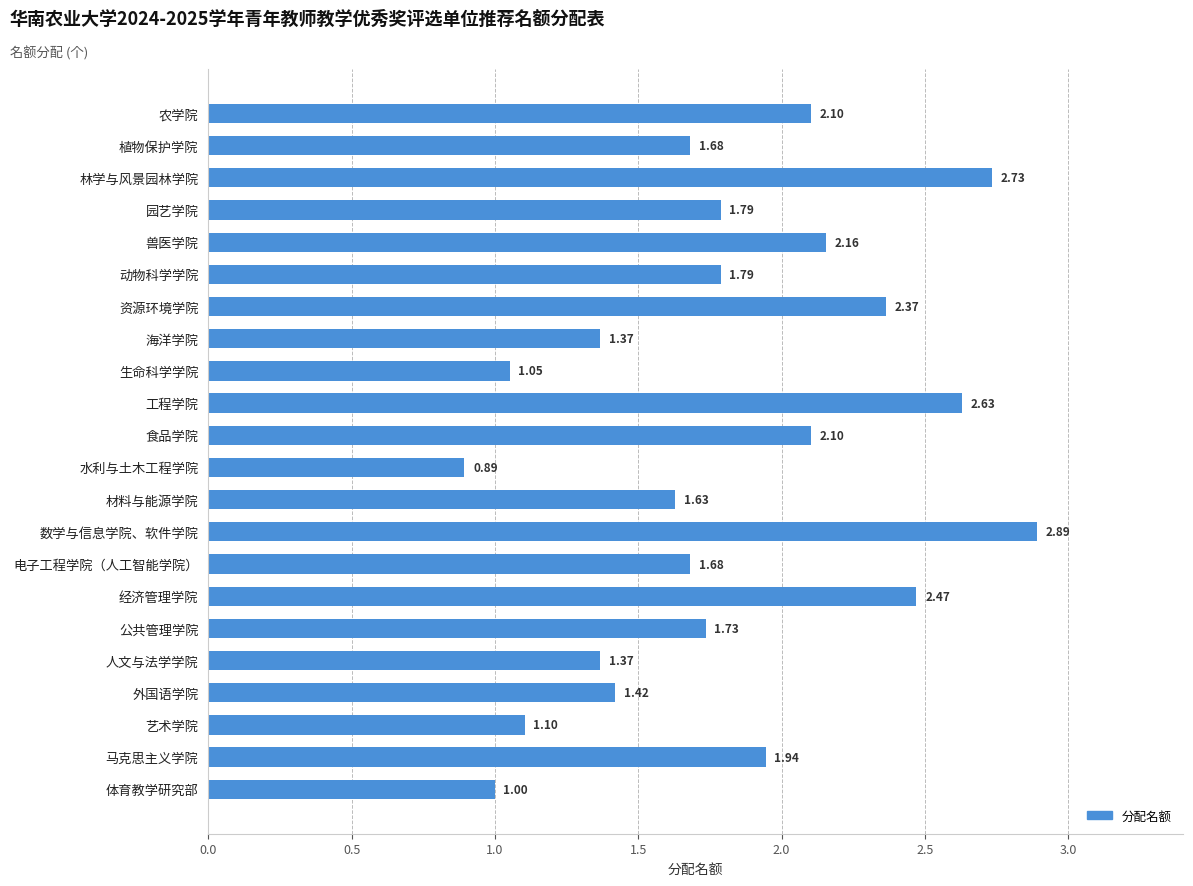

How many categories are shown in the chart?

22